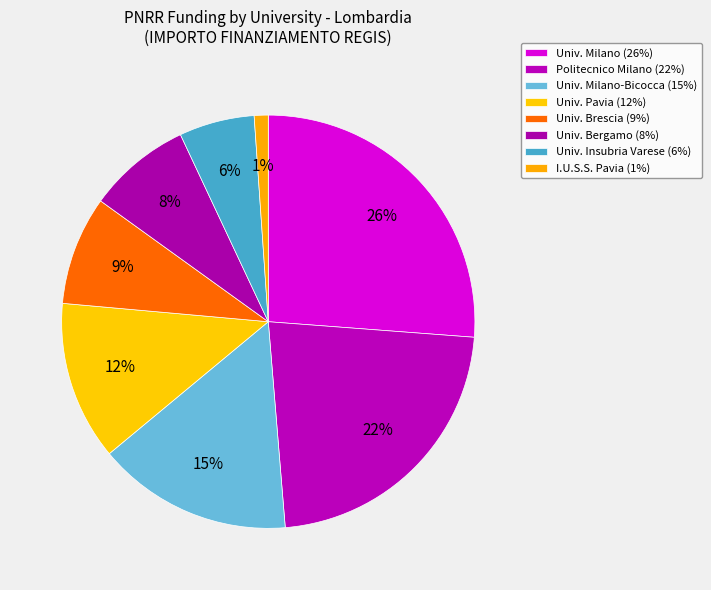

To the nearest percent, what is the average slice percentage?

12%